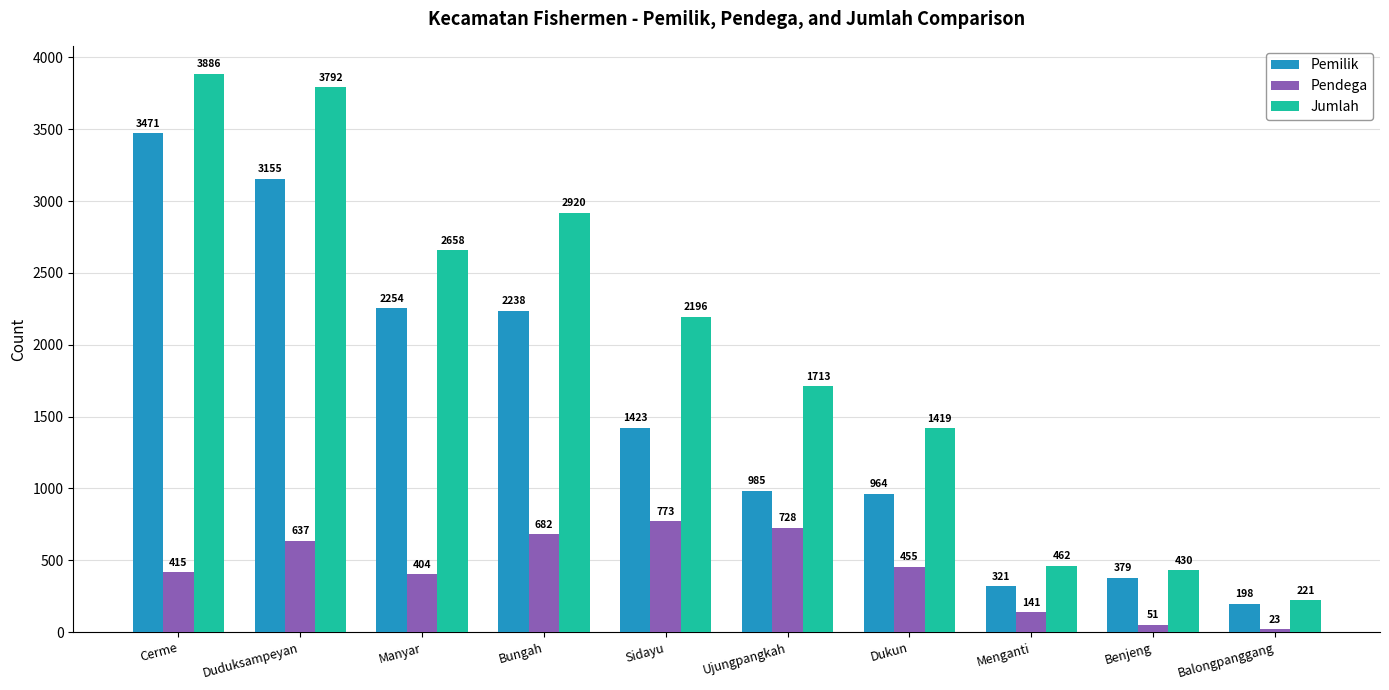

Where is Pendega nearest to the value 398?

Manyar